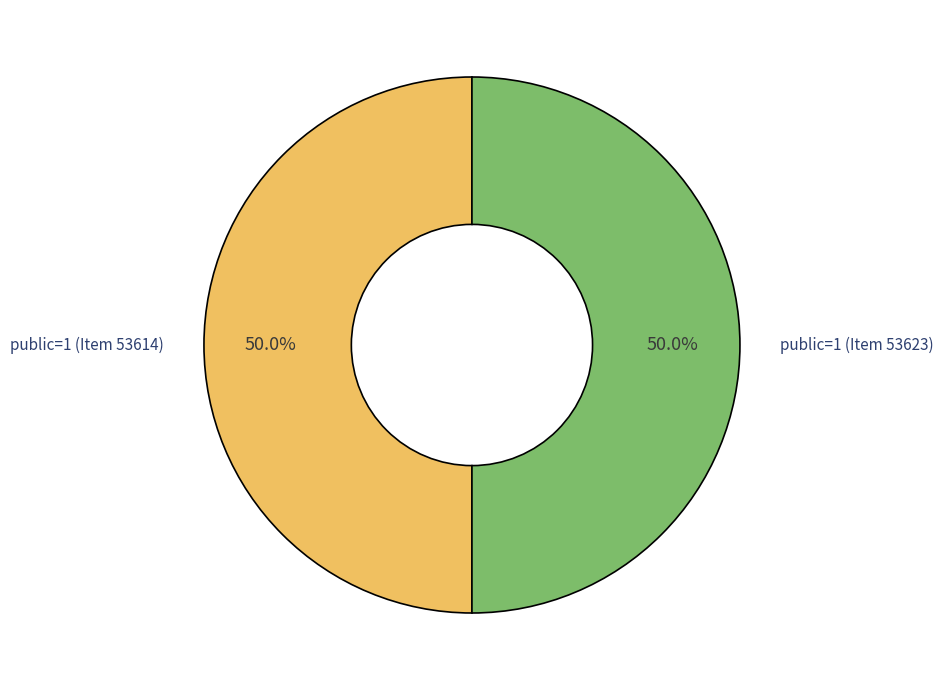

Approximately how many times larger is the value at public=1 (Item 53614) compared to public=1 (Item 53623)?

1.0